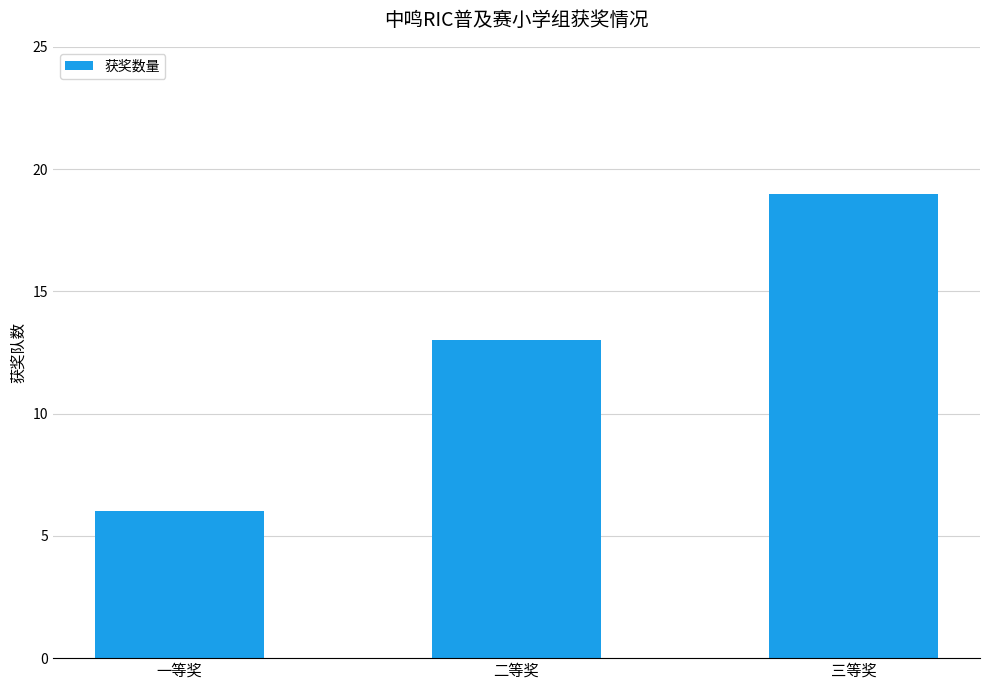

What is the label of the 1st bar from the right?

三等奖